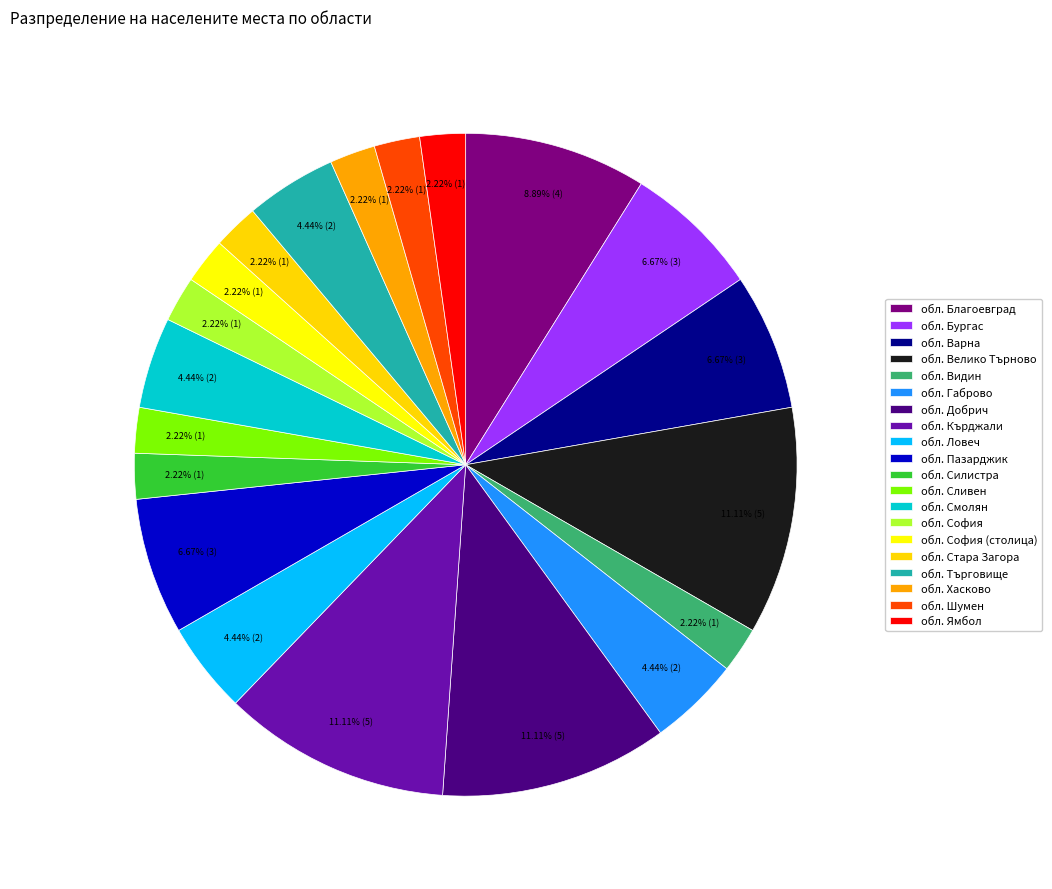

Count the number of slices in the pie.

20